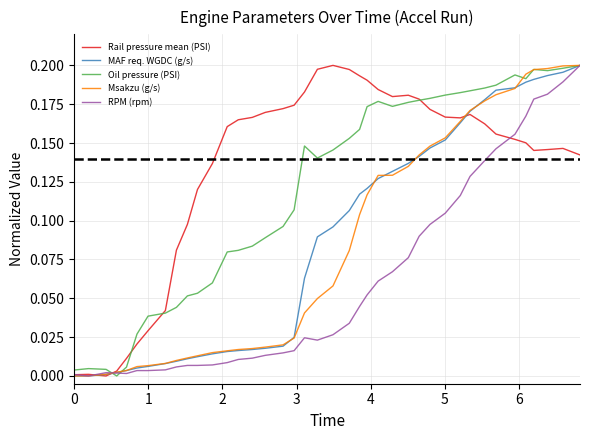

How many lines are shown in the chart?

5